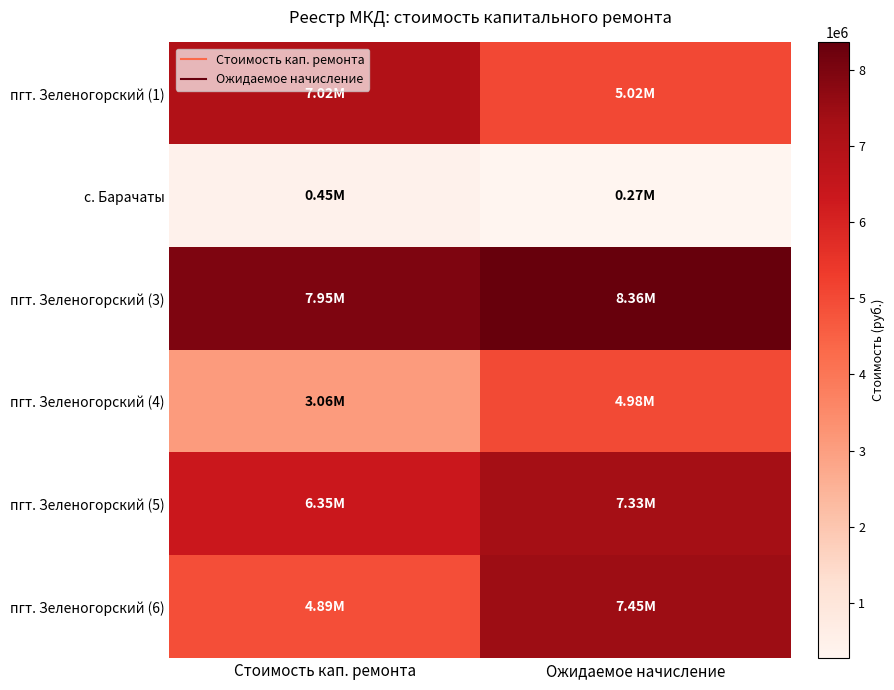

At which category is the sum across all series the highest?

Ожидаемое начисление